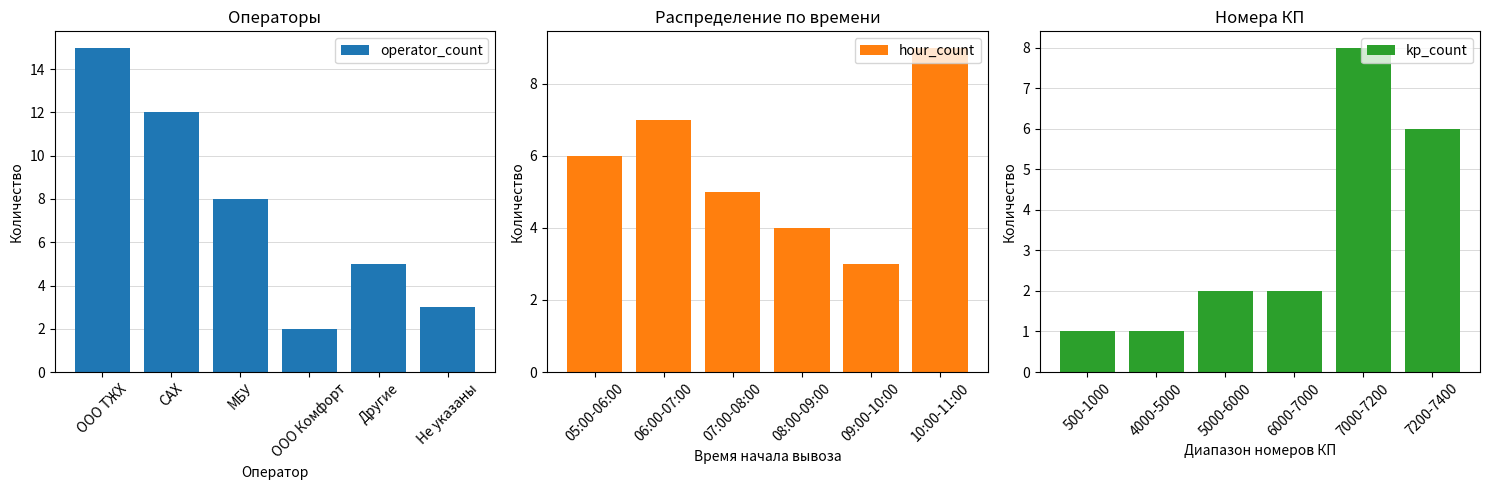

Does the chart contain any negative values?

No